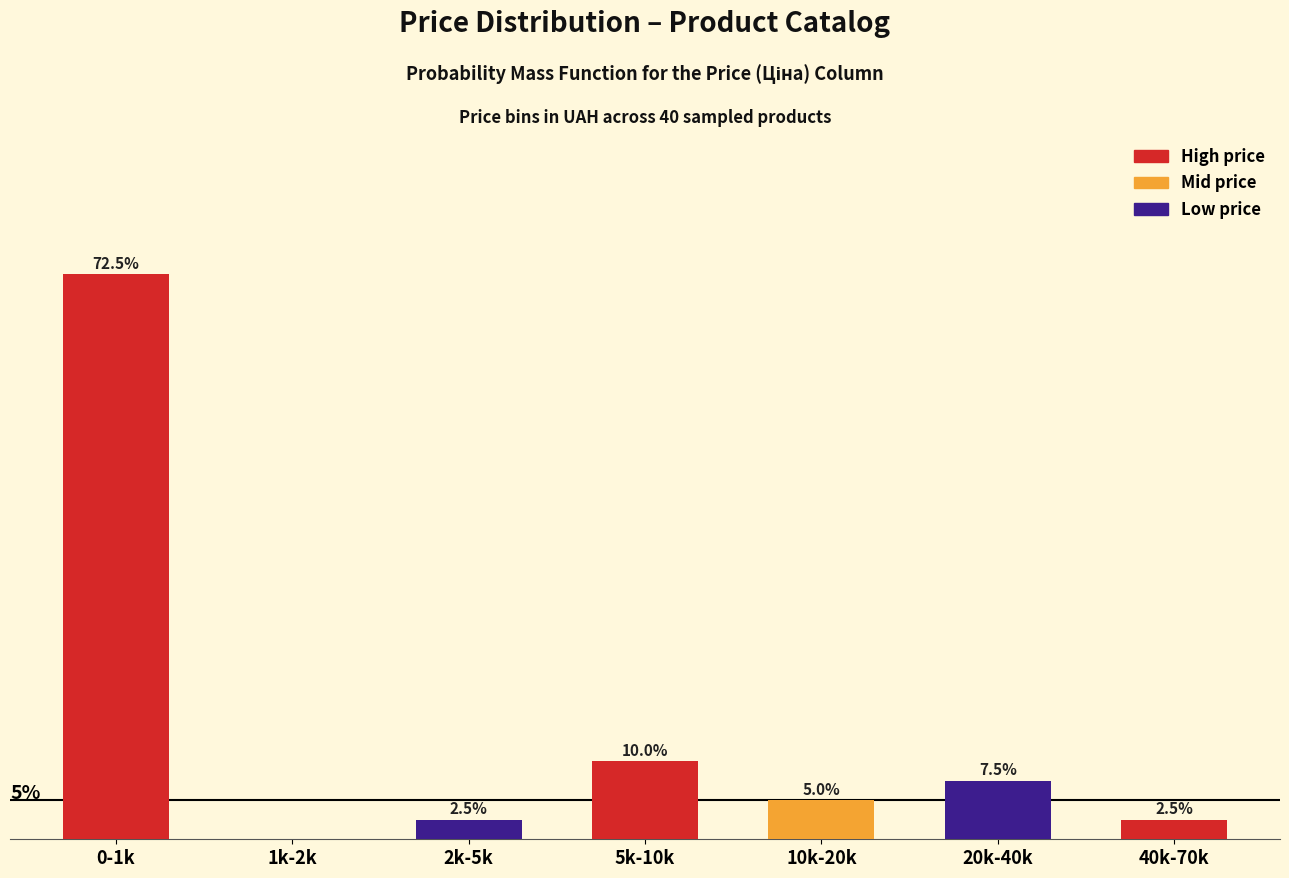

Which has a higher value, 1k-2k or 0-1k?

0-1k